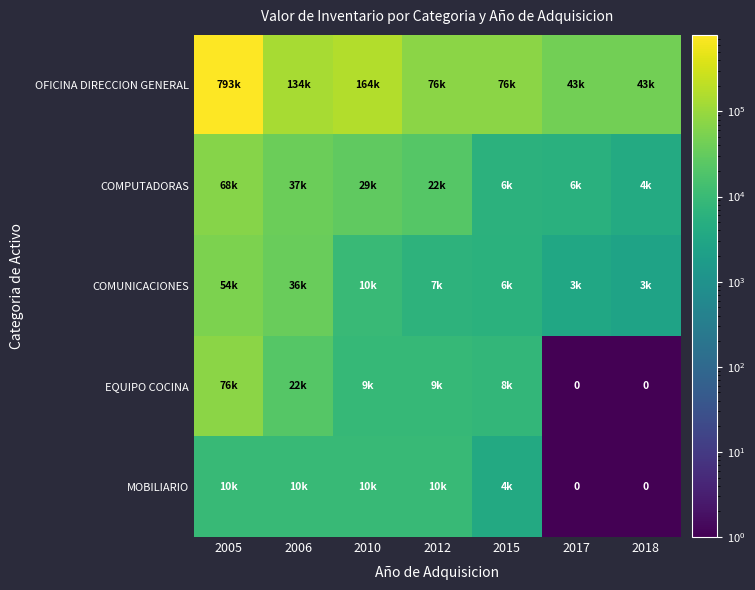

What is the sum of all EQUIPO COCINA values?

124411.9